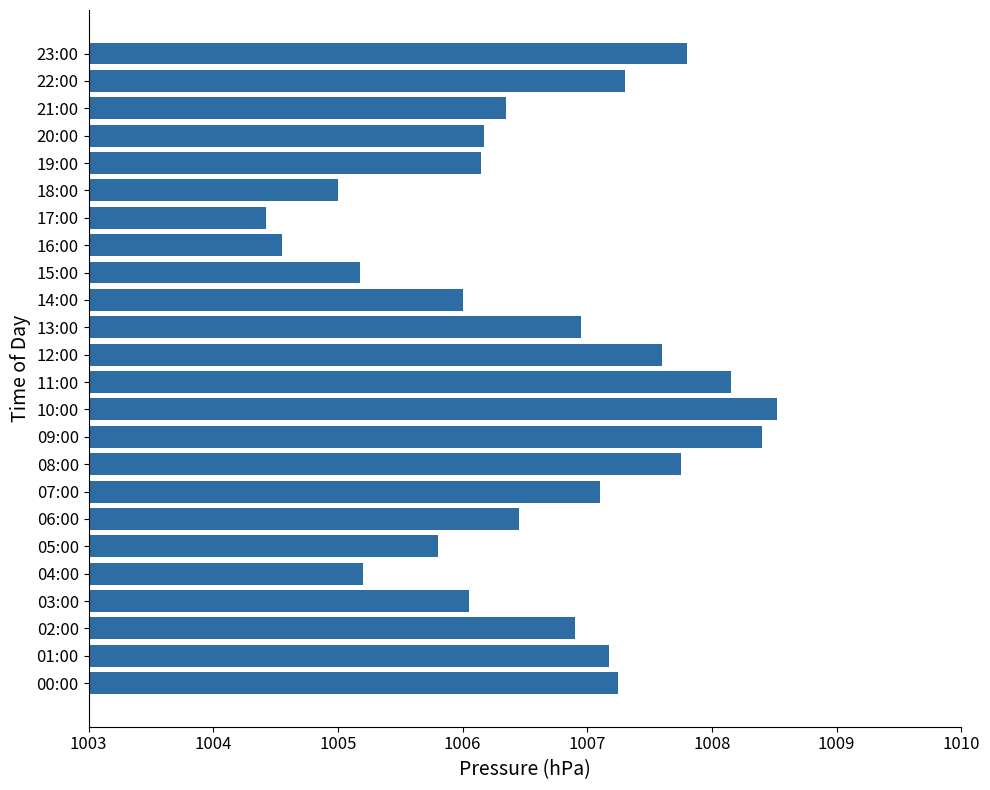

Are the bars horizontal?

Yes